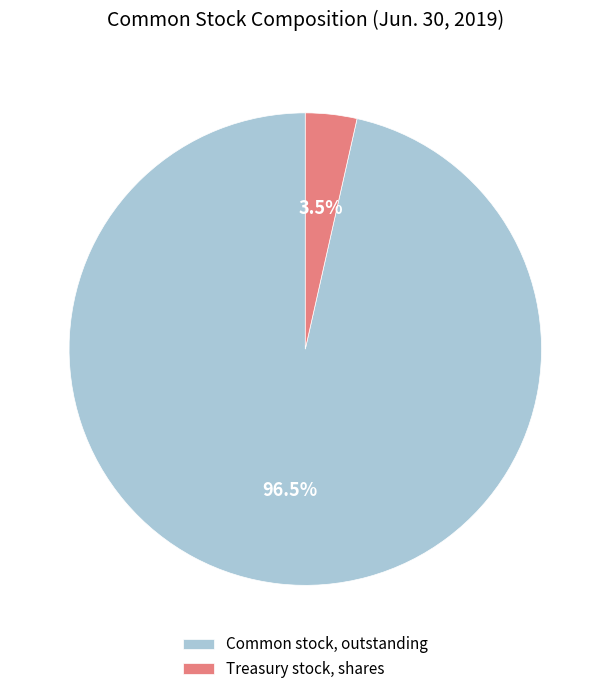

Does Treasury stock, shares account for over 50% of the chart?

No